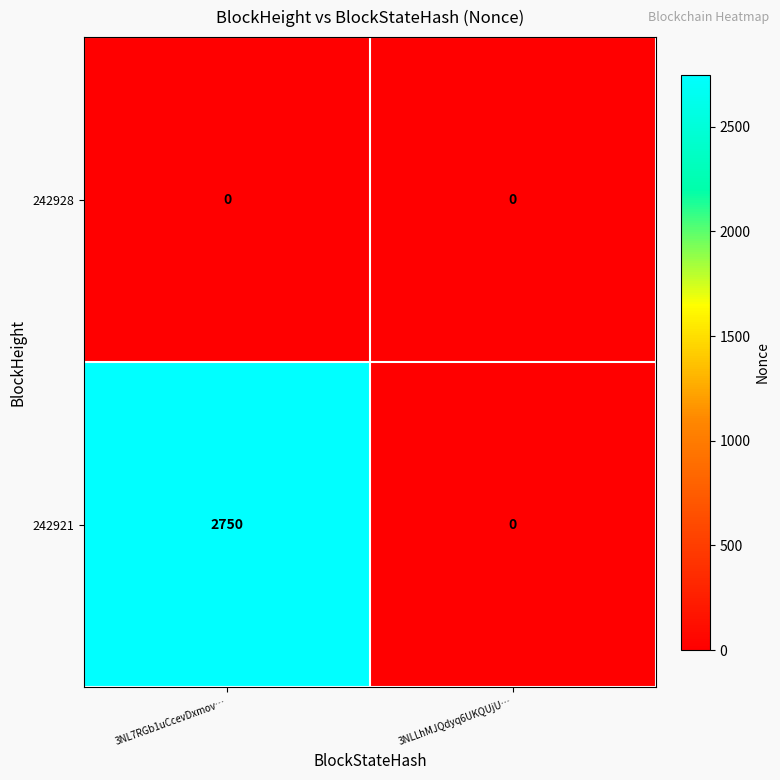

What is the total value across all series at 3NL7RGb1uCcevDxmov…?

2750